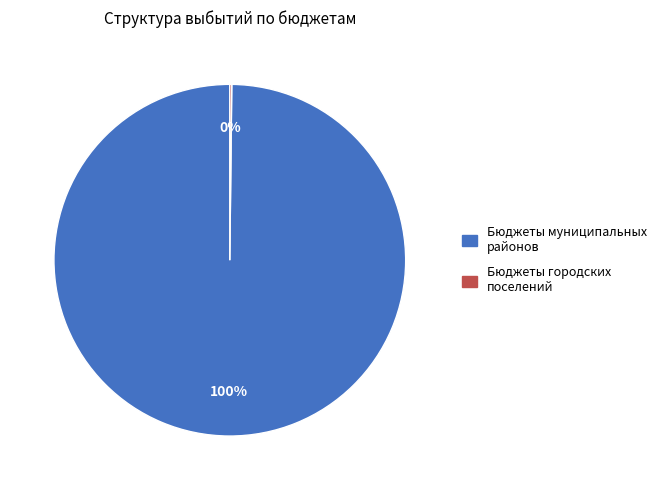

To the nearest percent, what is the average slice percentage?

50%